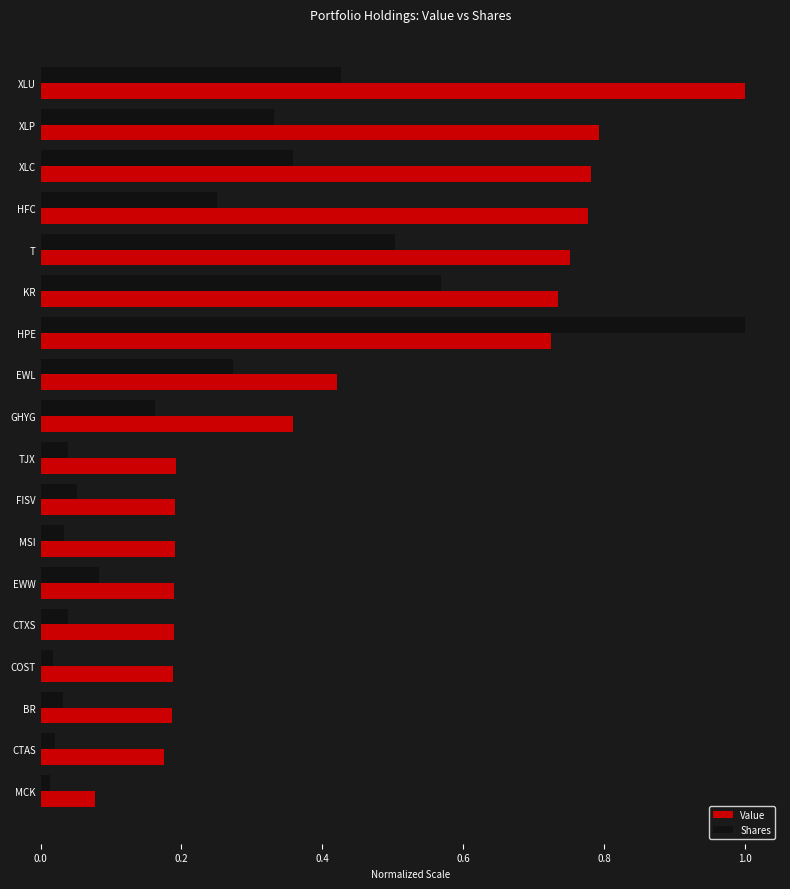

At which category is the sum across all series the highest?

HPE